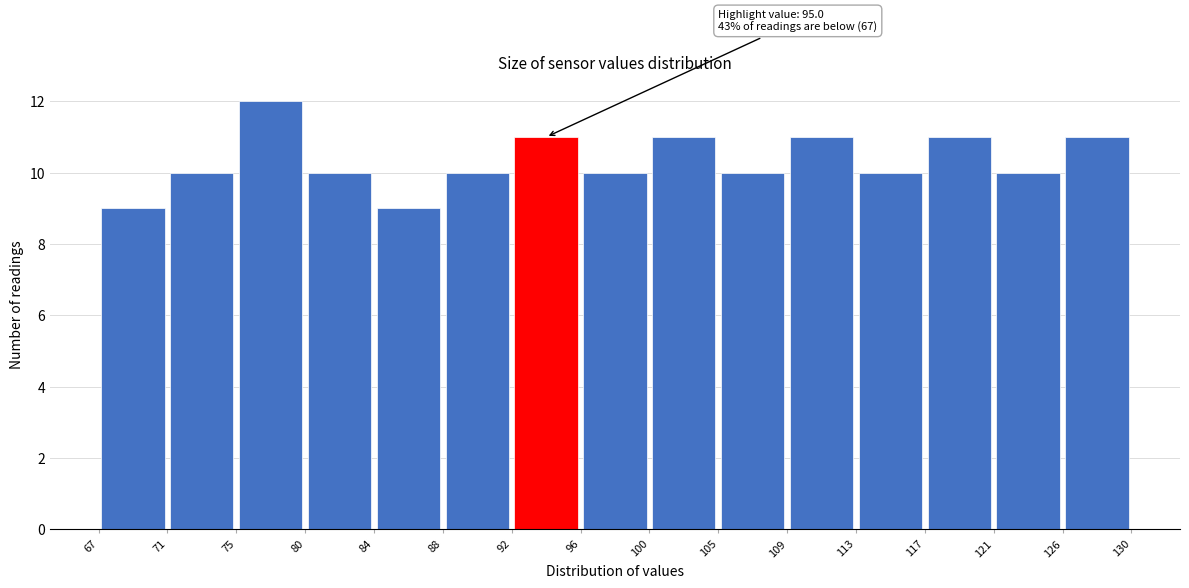

Over which range of the x-axis is the bar tallest?

75 to 80